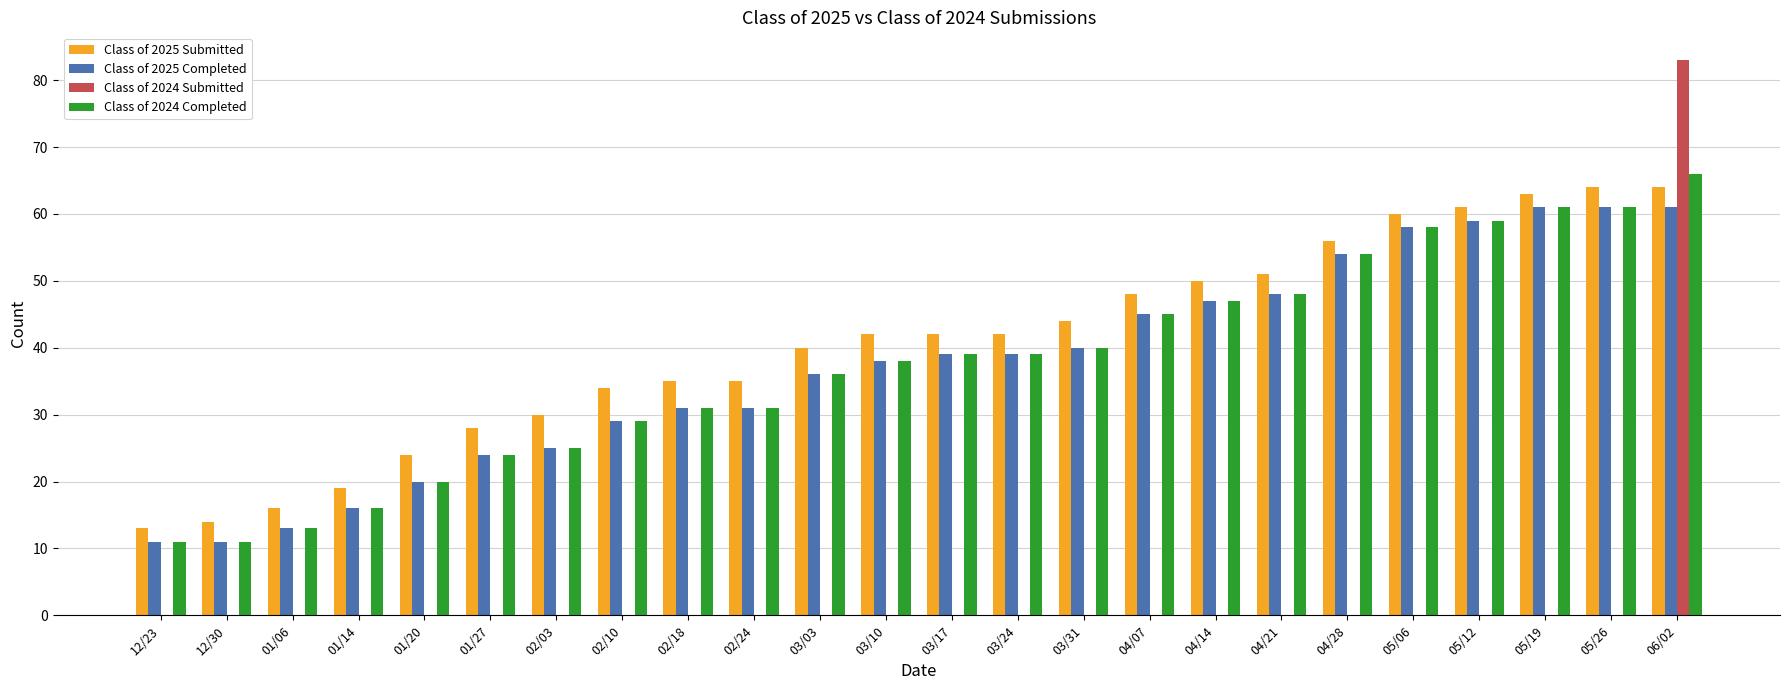

Reading left to right, list all the values displayed in this chart.

Class of 2025 Submitted: 13	14	16	19	24	28	30	34	35	35	40	42	42	42	44	48	50	51	56	60	61	63	64	64
Class of 2025 Completed: 11	11	13	16	20	24	25	29	31	31	36	38	39	39	40	45	47	48	54	58	59	61	61	61
Class of 2024 Submitted: 0	0	0	0	0	0	0	0	0	0	0	0	0	0	0	0	0	0	0	0	0	0	0	83
Class of 2024 Completed: 11	11	13	16	20	24	25	29	31	31	36	38	39	39	40	45	47	48	54	58	59	61	61	66